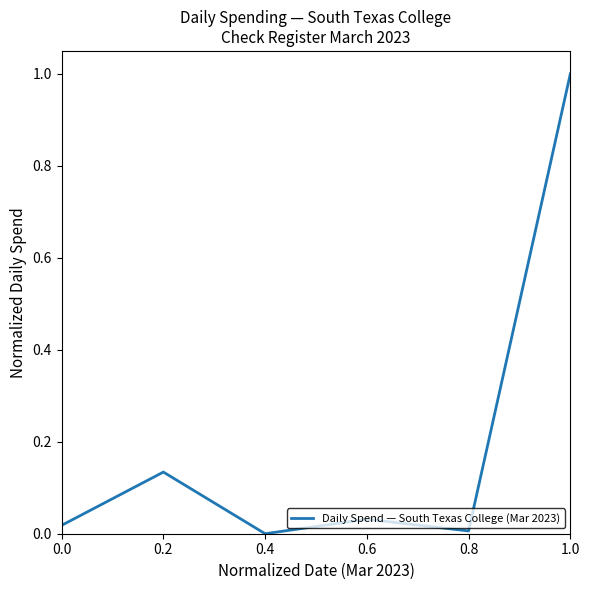

How many interior local peaks (higher than both neighbors) does the data have?

2